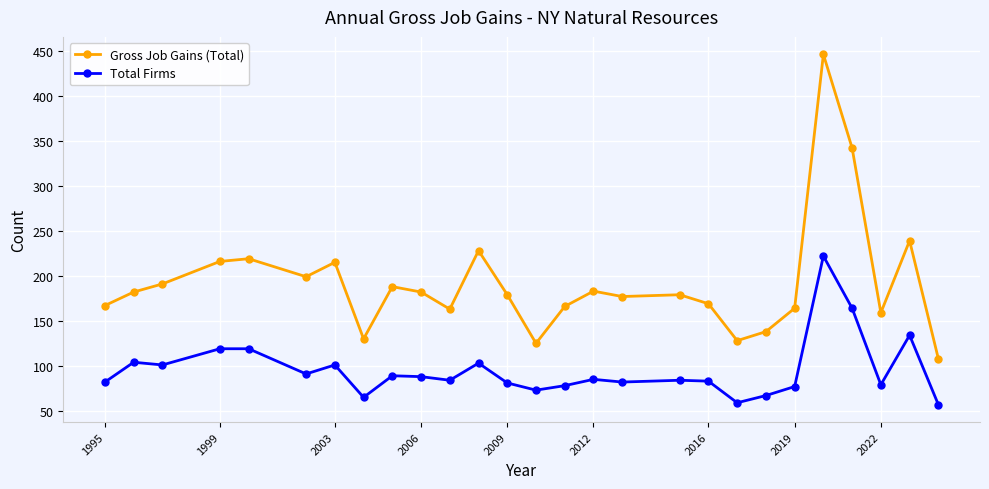

What is the minimum value shown in the chart?

57